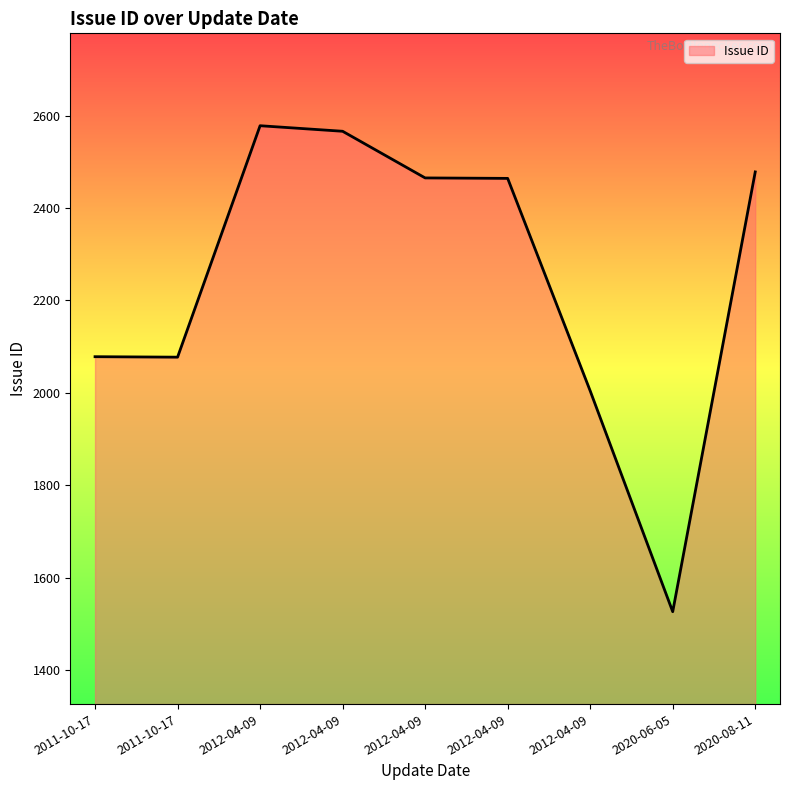

How many lines are shown in the chart?

1